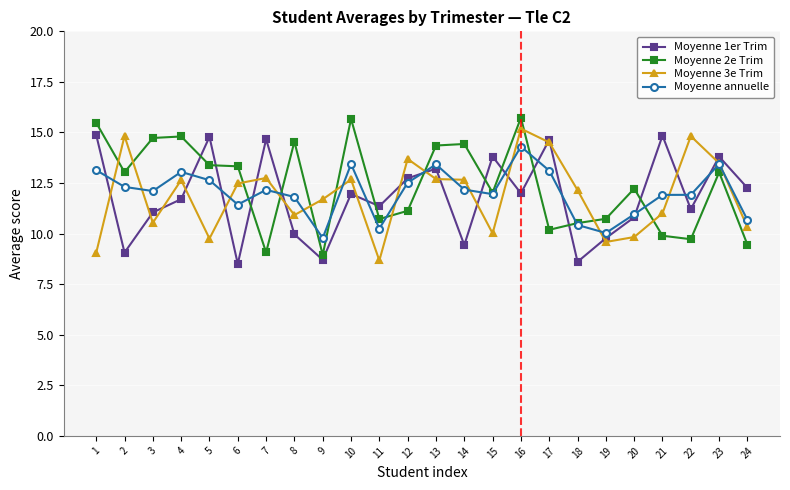

At which label does Moyenne annuelle first exceed 12?

1